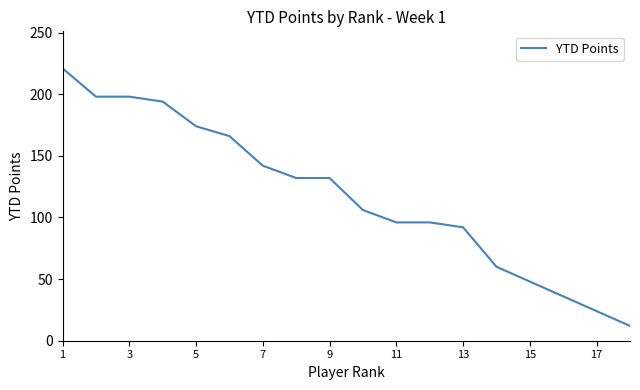

What is the difference between the maximum and minimum values?

209